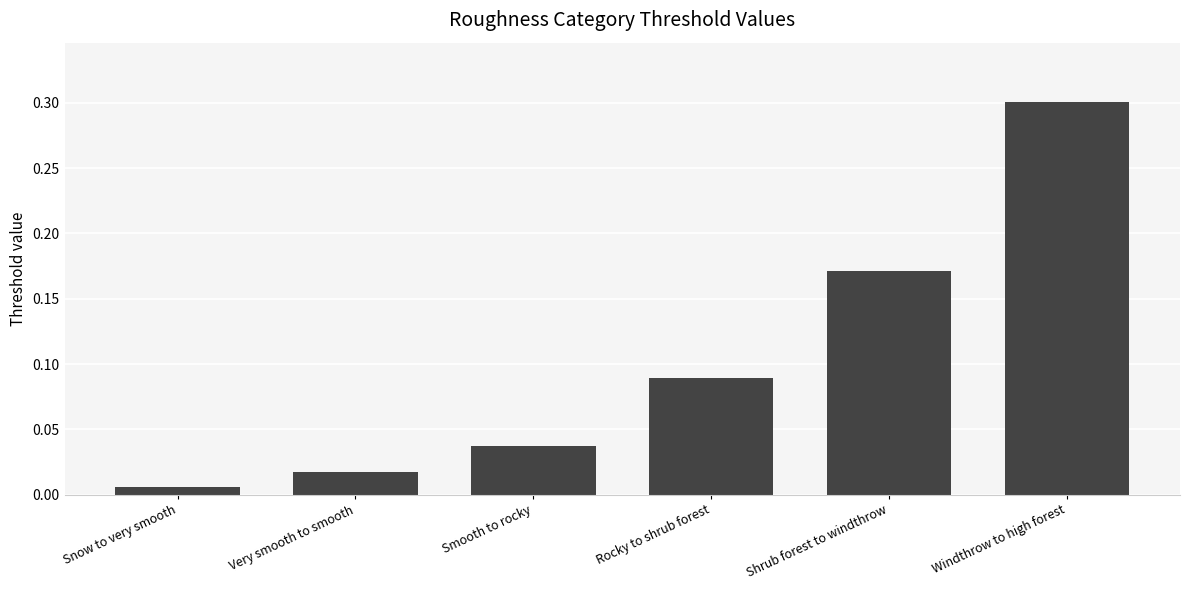

Rank the categories by value from lowest to highest.

Snow to very smooth, Very smooth to smooth, Smooth to rocky, Rocky to shrub forest, Shrub forest to windthrow, Windthrow to high forest